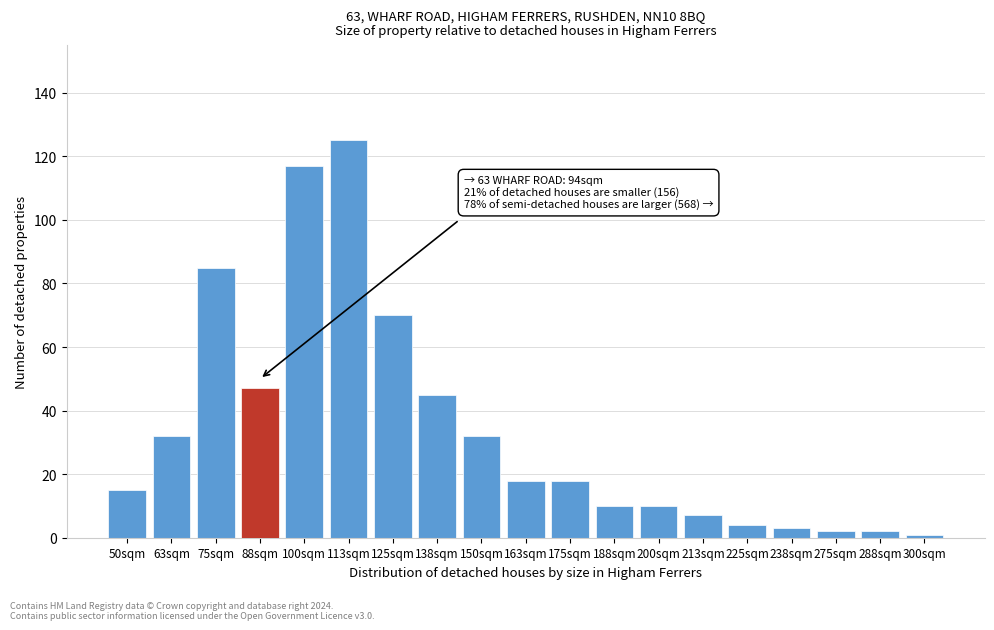

Reading left to right, what are all the values shown in this chart?

50sqm=15	63sqm=32	75sqm=85	88sqm=47	100sqm=117	113sqm=125	125sqm=70	138sqm=45	150sqm=32	163sqm=18	175sqm=18	188sqm=10	200sqm=10	213sqm=7	225sqm=4	238sqm=3	275sqm=2	288sqm=2	300sqm=1